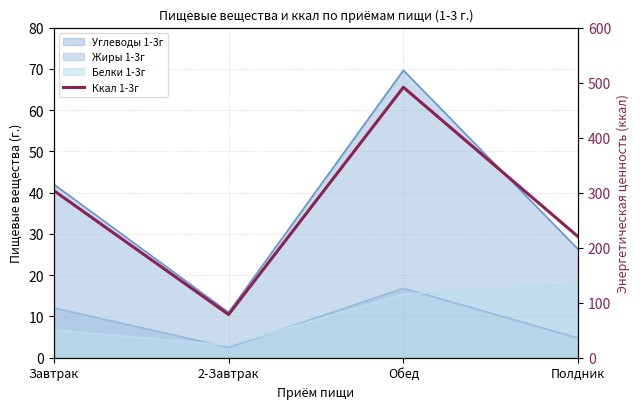

True or false: there are more than 2 points higher than both neighbors.

False